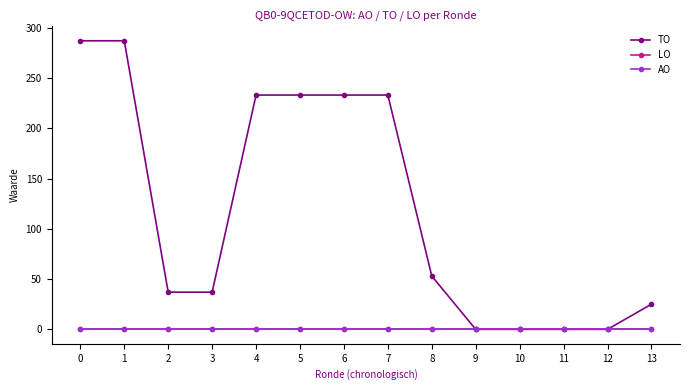

Does the chart have visible grid lines?

No